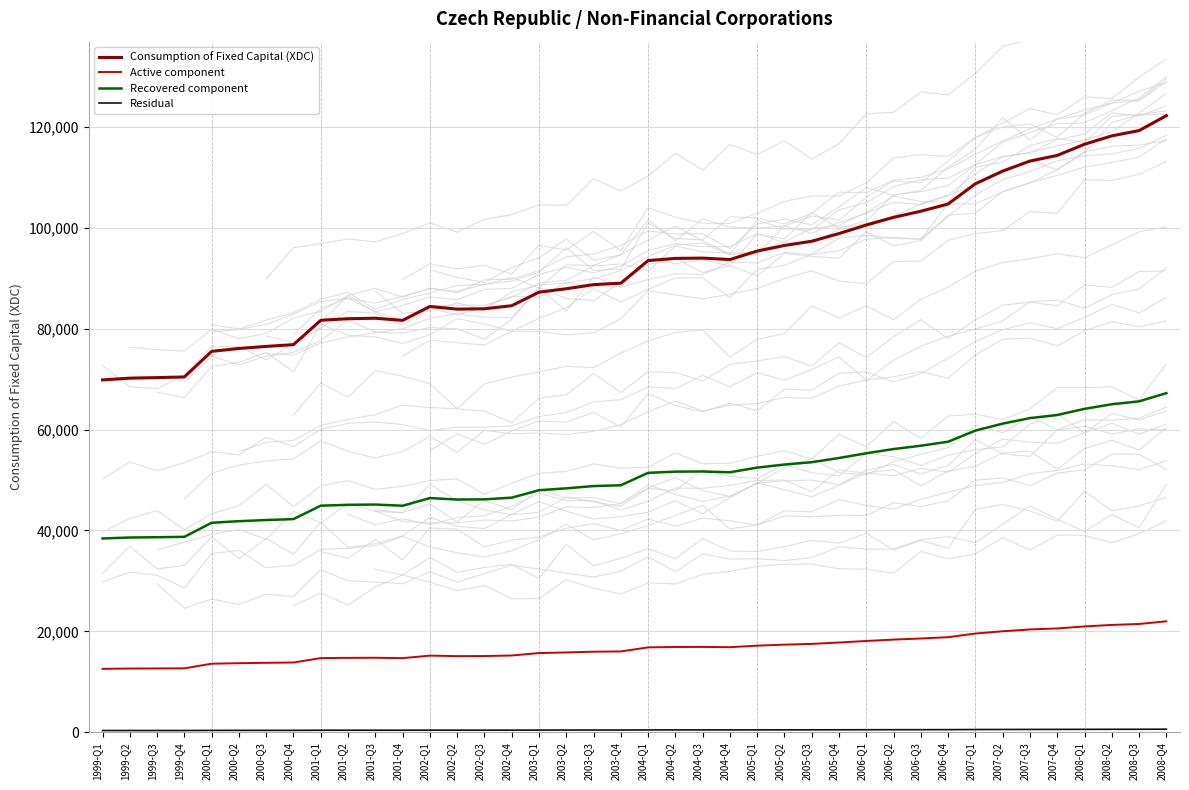

What is the spread (max minus min) of values at 2007-Q2?

110662.9